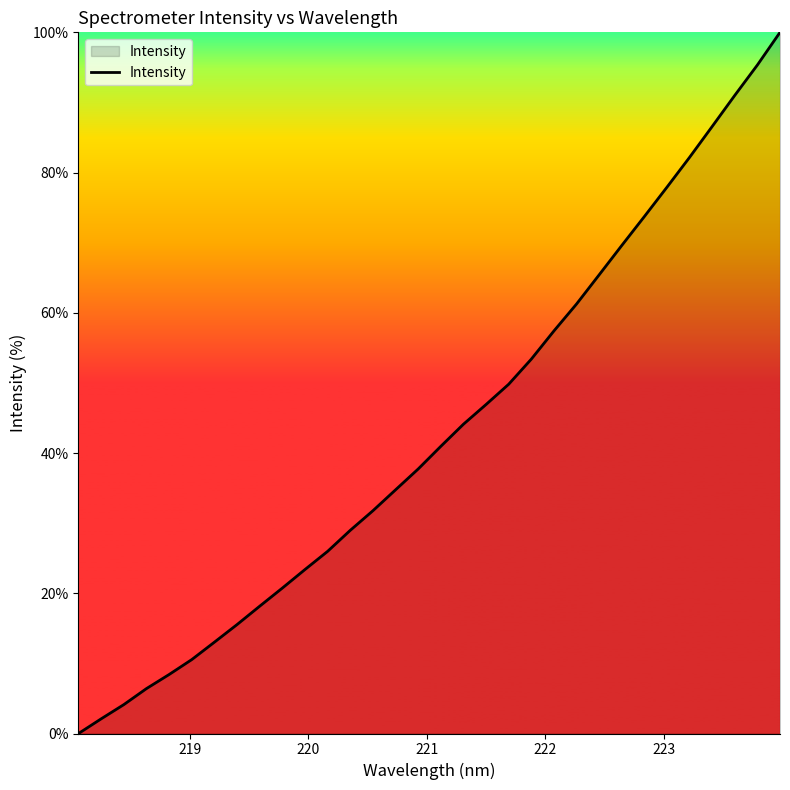

What is the difference between the maximum and minimum values?

100.0